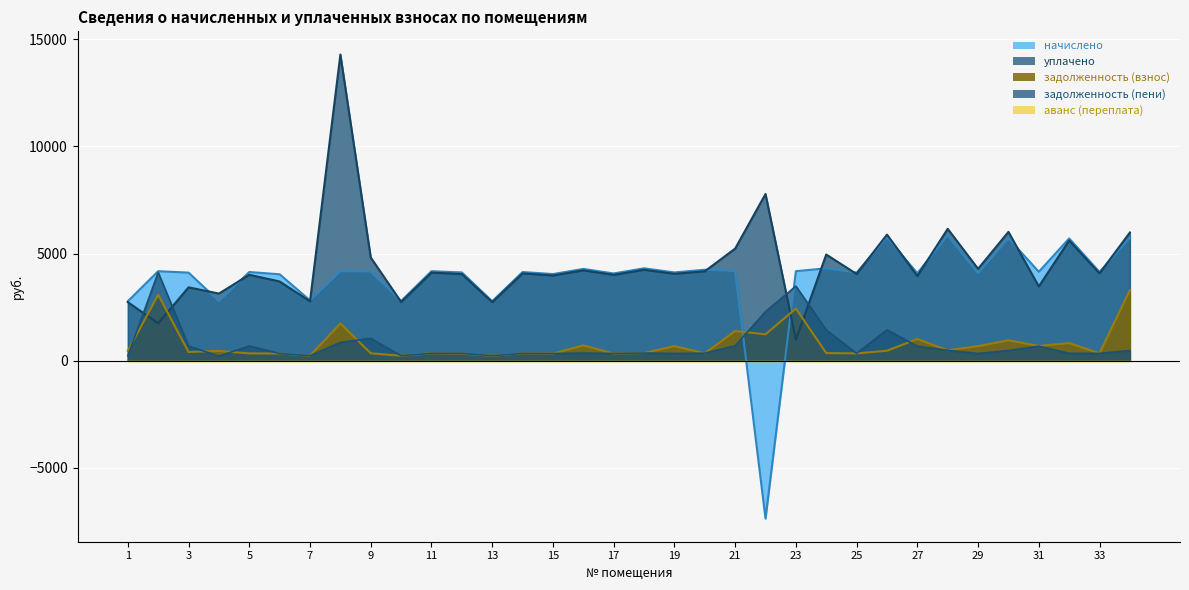

True or false: уплачено has more than 0 interior local peaks.

True